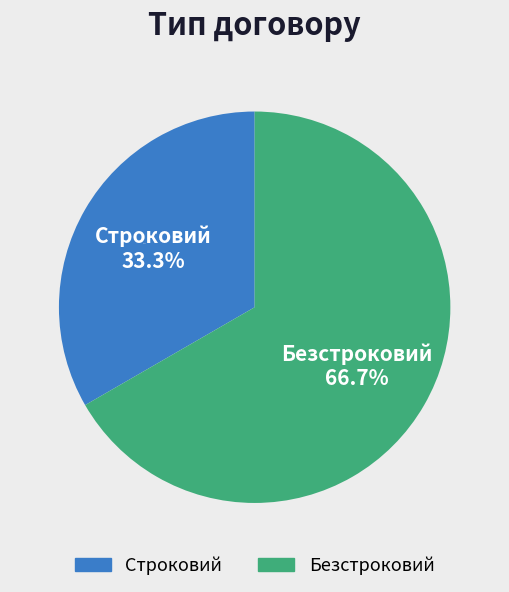

Is it true that Безстроковий is 76% of the pie?

False